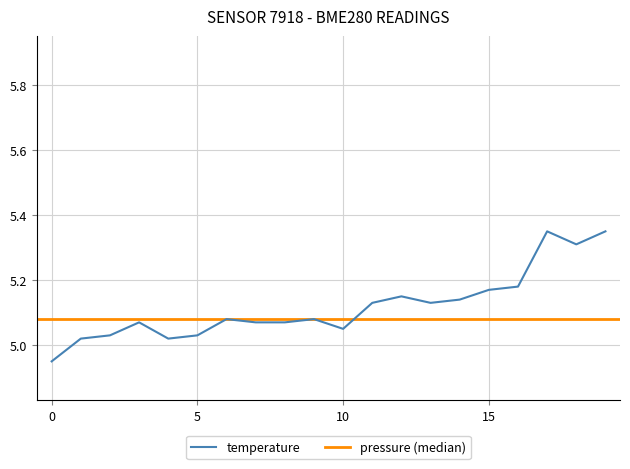

Is it true that temperature equals 8.9 at 5?

False